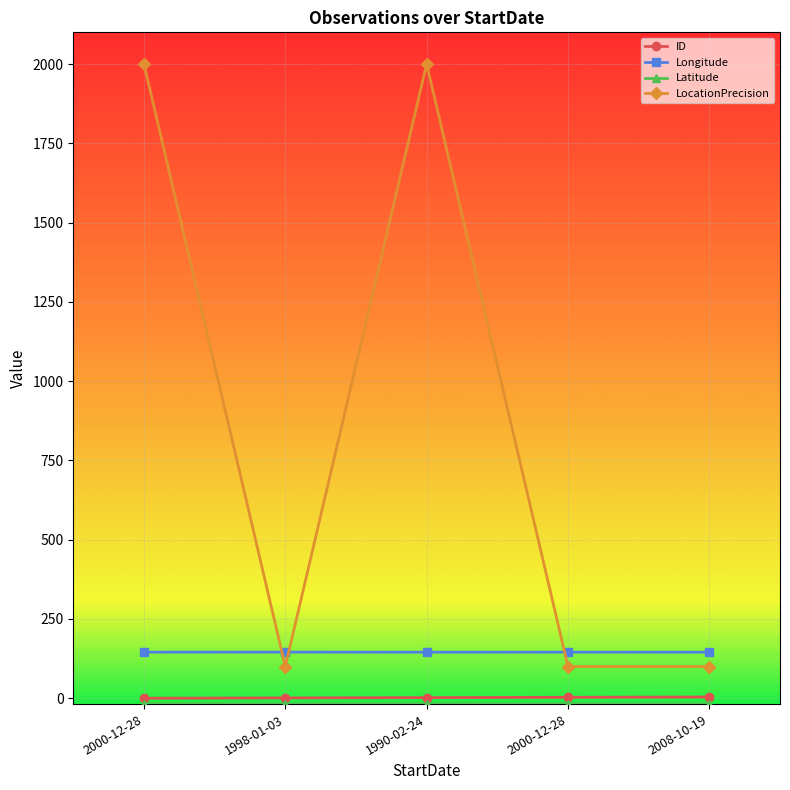

Reading right to left, what are all the values shown in this chart?

ID: 2008-10-19=4.0	2000-12-28=3.0	1990-02-24=2.0	1998-01-03=1.0	2000-12-28=0.0
Longitude: 2008-10-19=145.3	2000-12-28=145.4	1990-02-24=145.2	1998-01-03=145.4	2000-12-28=145.4
Latitude: 2008-10-19=-17.5	2000-12-28=-17.4	1990-02-24=-17.4	1998-01-03=-17.4	2000-12-28=-17.4
LocationPrecision: 2008-10-19=100.0	2000-12-28=100.0	1990-02-24=2000.0	1998-01-03=100.0	2000-12-28=2000.0